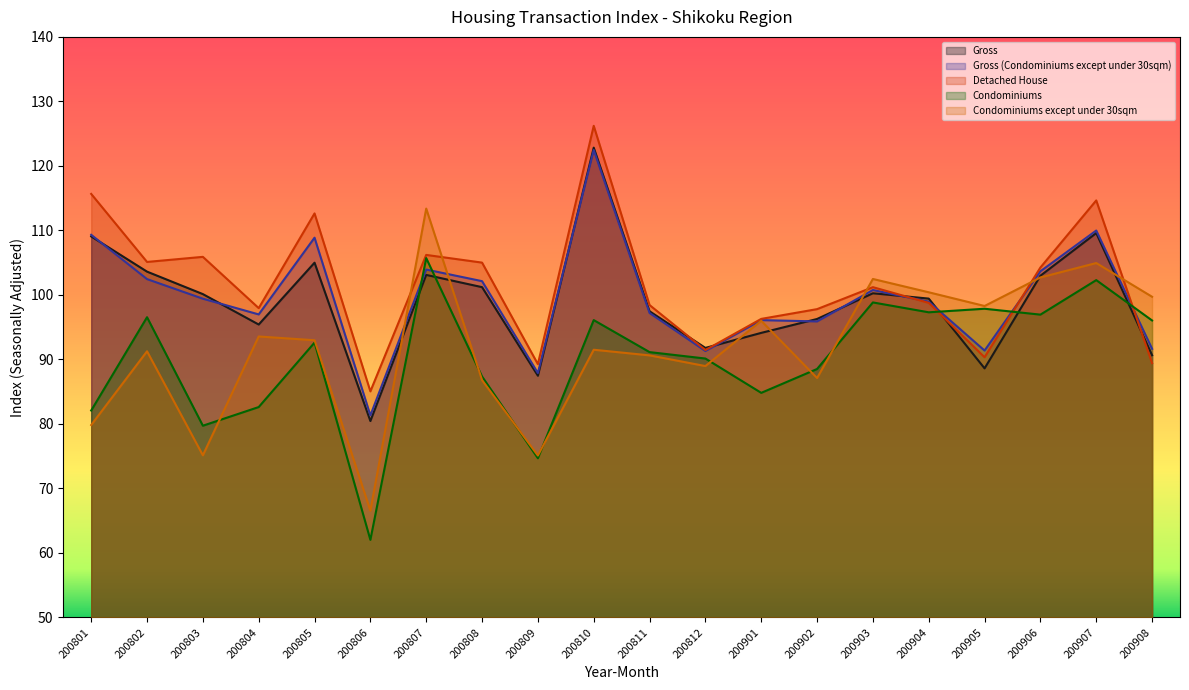

The Gross (Condominiums except under 30sqm) series shows 100.8 at 200903. True or false?

True